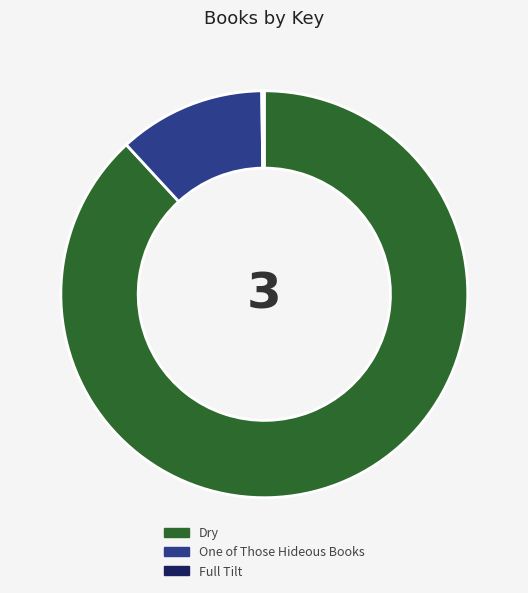

Which category has the biggest portion of the pie?

Dry